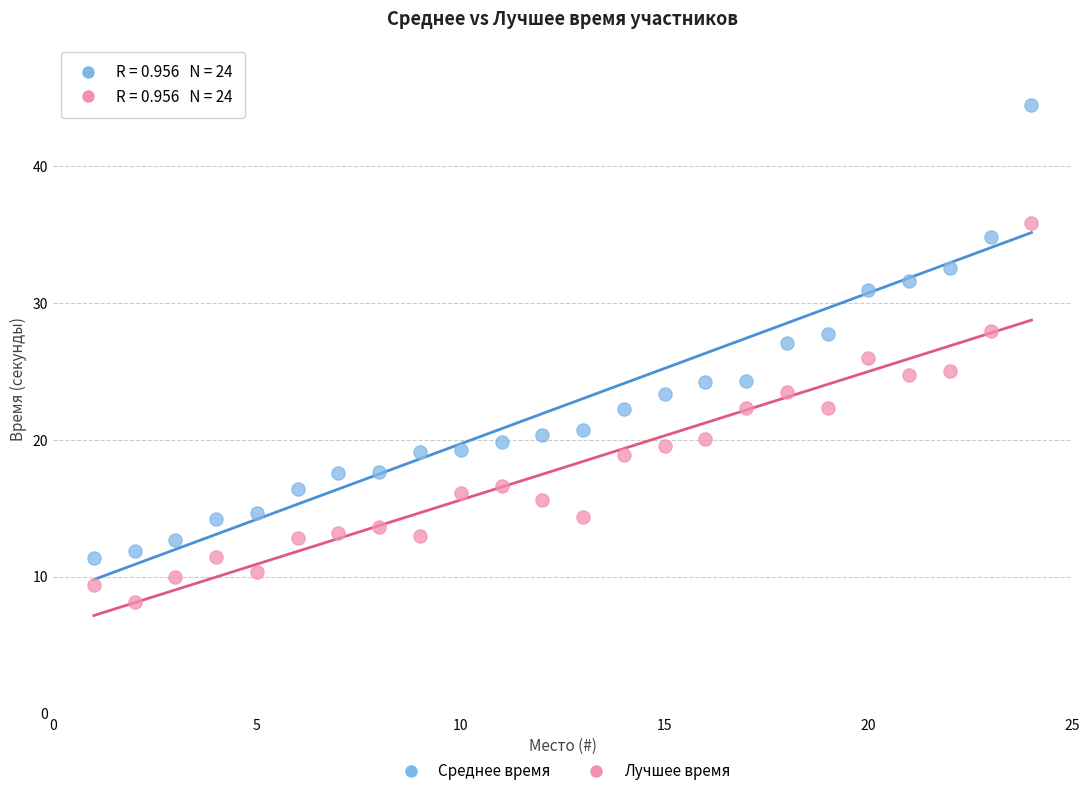

Across all data points, what is the range of X values (max minus min)?

23.0